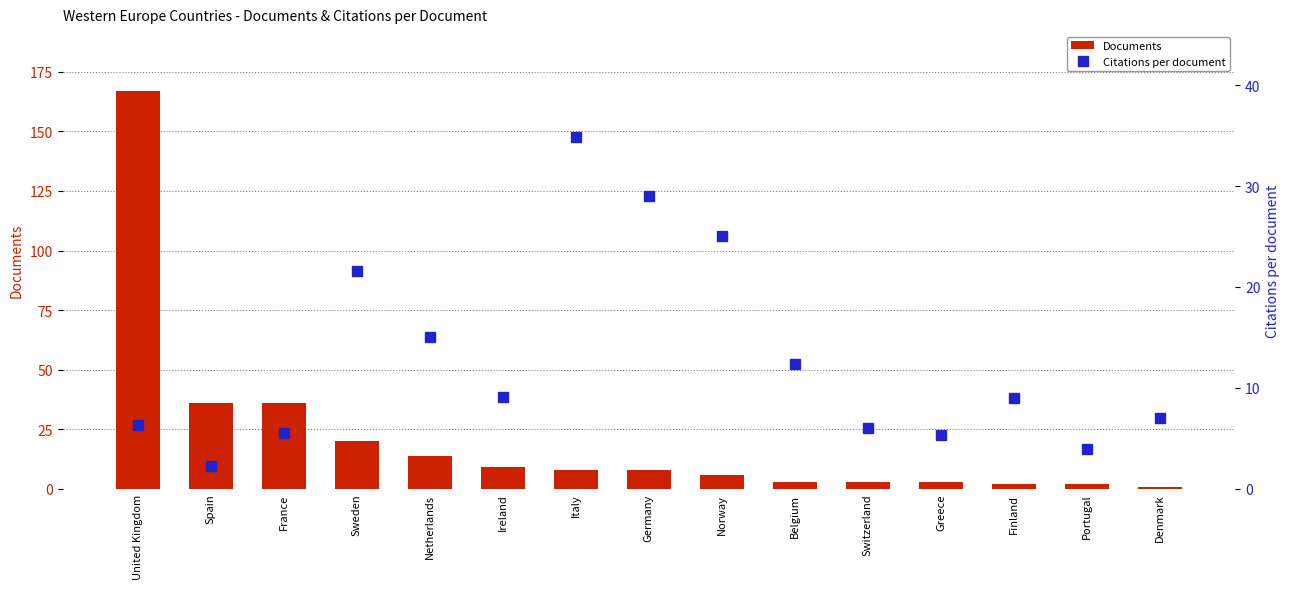

Reading left to right, extract all data points from this chart.

Documents: United Kingdom=167.0	Spain=36.0	France=36.0	Sweden=20.0	Netherlands=14.0	Ireland=9.0	Italy=8.0	Germany=8.0	Norway=6.0	Belgium=3.0	Switzerland=3.0	Greece=3.0	Finland=2.0	Portugal=2.0	Denmark=1.0
Citations per document: United Kingdom=6.4	Spain=2.2	France=5.6	Sweden=21.6	Netherlands=15.0	Ireland=9.1	Italy=34.9	Germany=29.0	Norway=25.0	Belgium=12.3	Switzerland=6.0	Greece=5.3	Finland=9.0	Portugal=4.0	Denmark=7.0